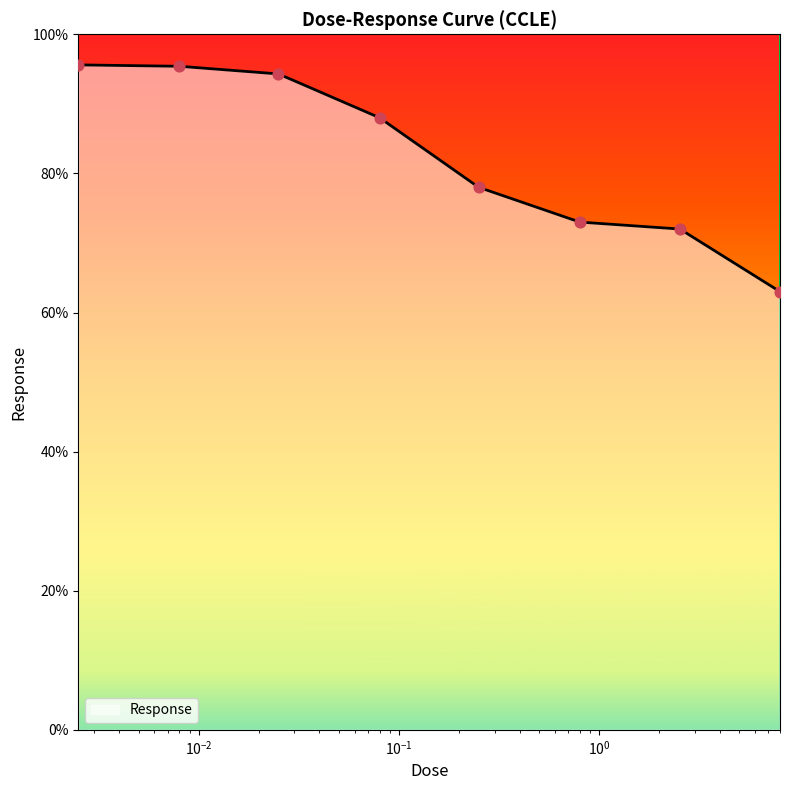

What is the greatest value displayed?

95.6